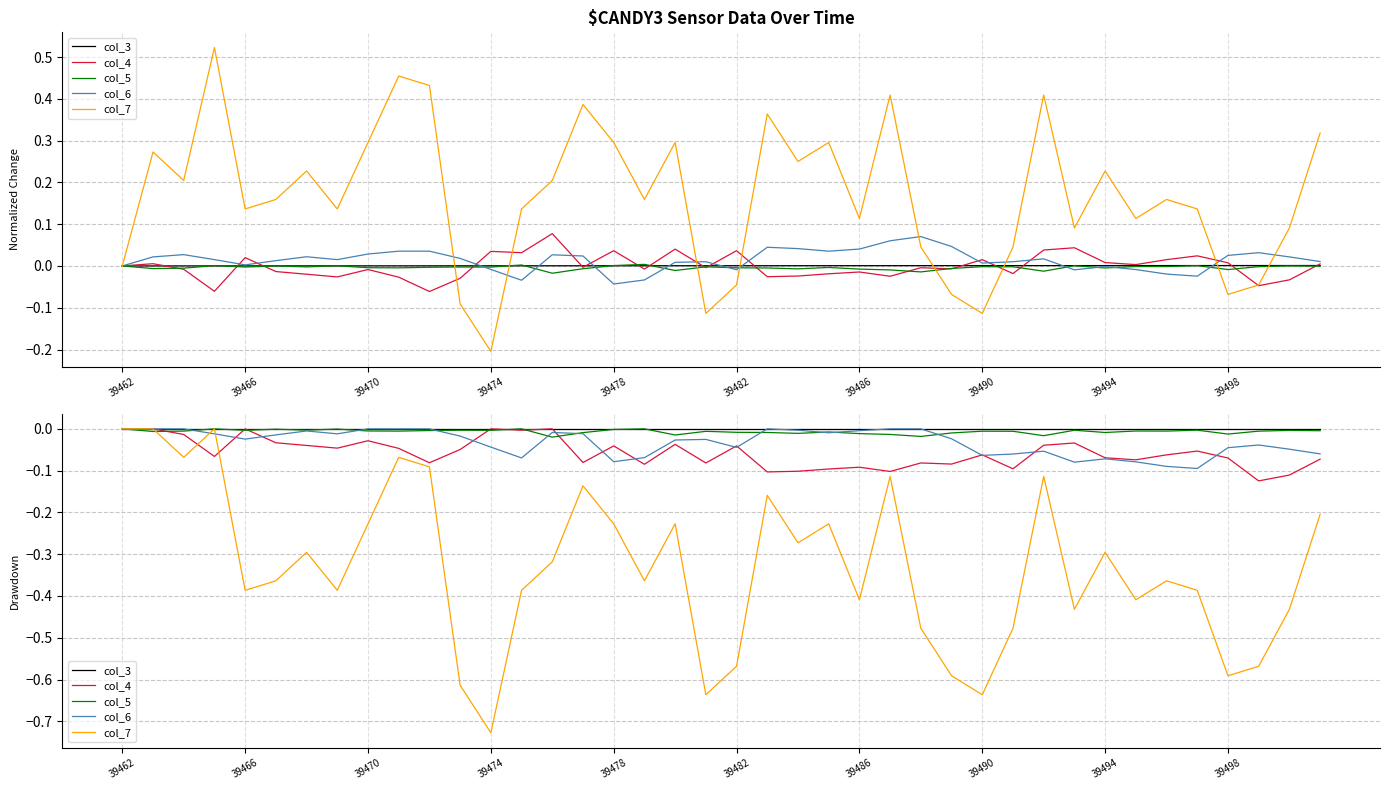

How many interior local peaks does the col_7 series have?

11